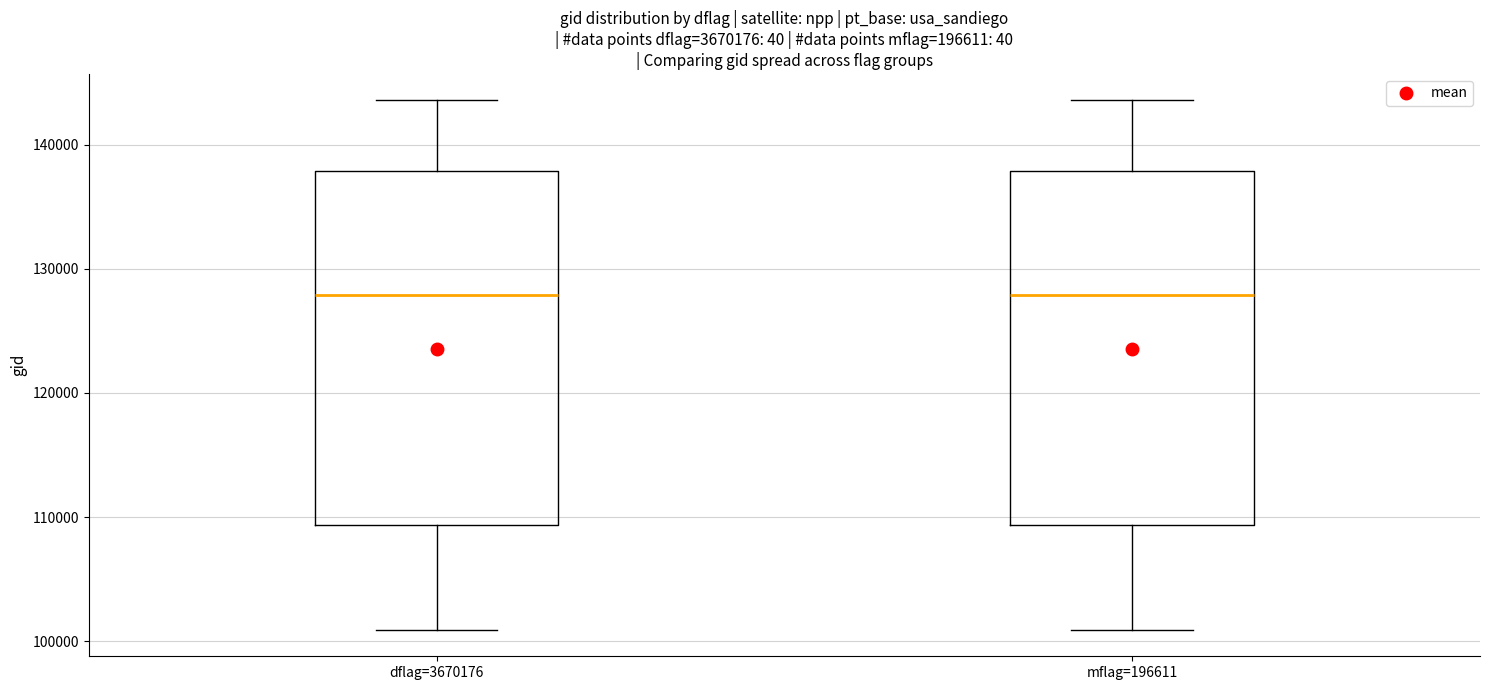

Reading left to right, transcribe this box plot: for each box, give where its median line is, the range the box spans, and where its two whiskers end, as read against the y-axis. The values are not printed on the chart, so give them approximately, as read against the axis.

dflag=3670176: median 128000, box 109000 to 138000, whiskers 101000 to 144000
mflag=196611: median 128000, box 109000 to 138000, whiskers 101000 to 144000